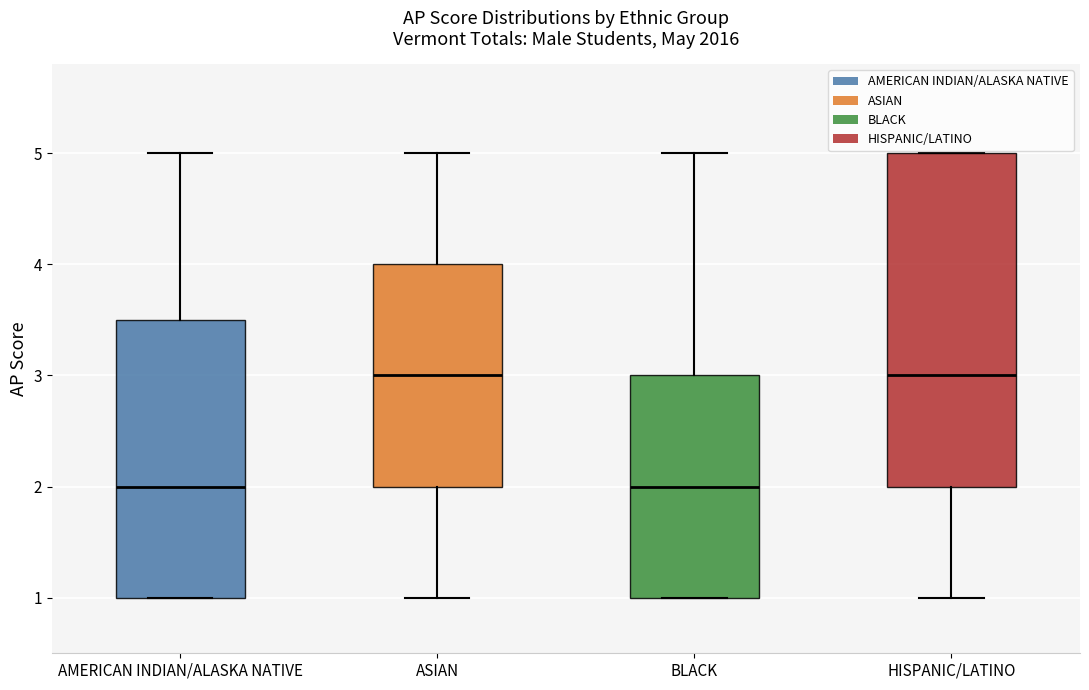

Comparing the boxes themselves (not the whiskers), which one is the tallest?

HISPANIC/LATINO